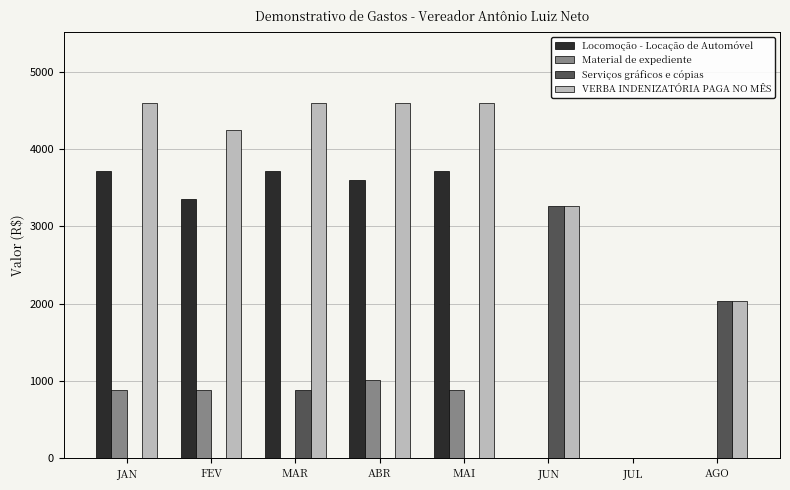

What is the total value across all series at JUN?

6520.0